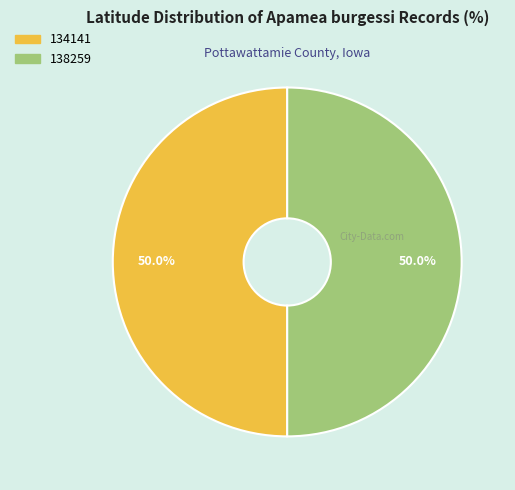

The 134141 slice represents 50% of the pie. True or false?

True